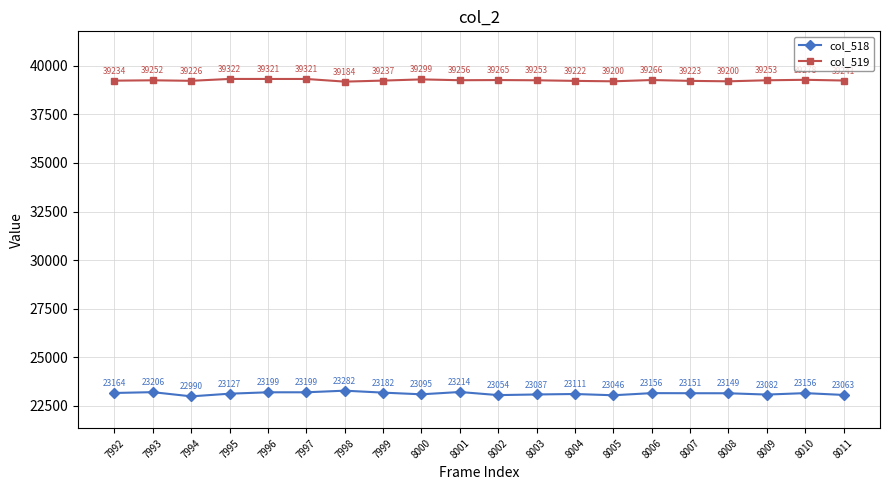

Rank the series at 8006 from lowest to highest value.

col_518, col_519